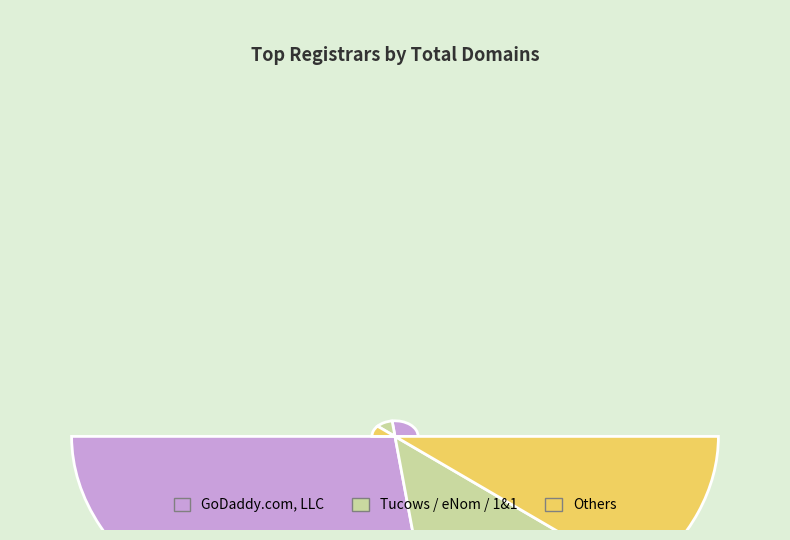

Combined, do GoDaddy.com, LLC and Regional Network Information Center account for over 50%?

Yes